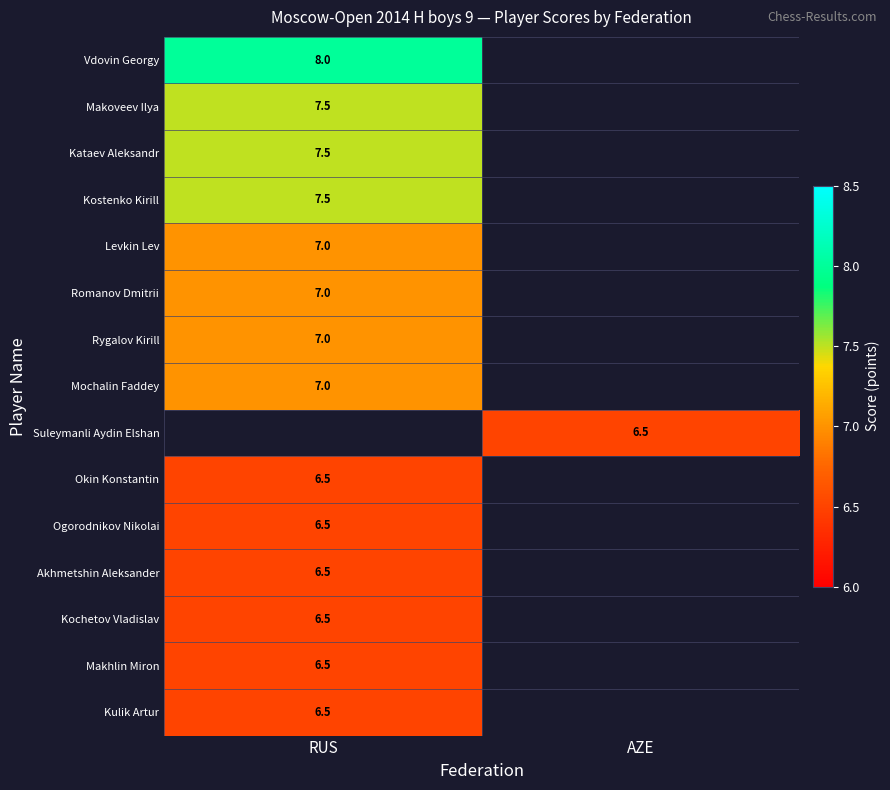

True or false: Okin Konstantin has a value of 11.0 at RUS.

False